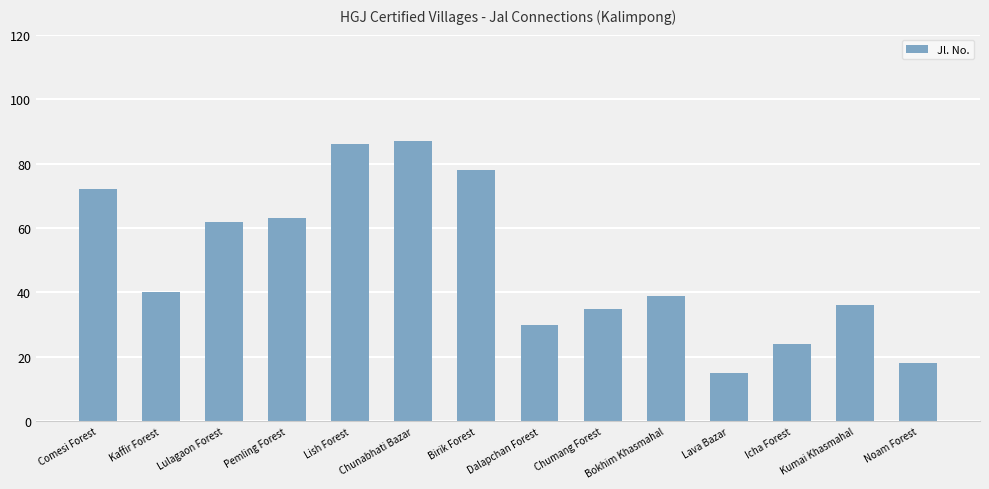

Approximately how many times larger is the value at Birik Forest compared to Icha Forest?

3.2